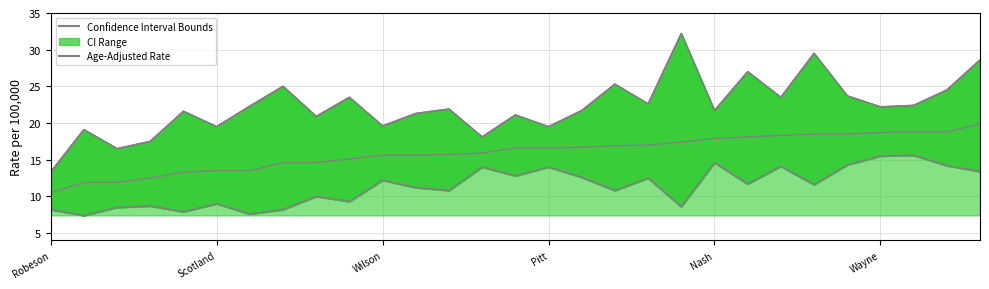

What position from the right is 7?

22